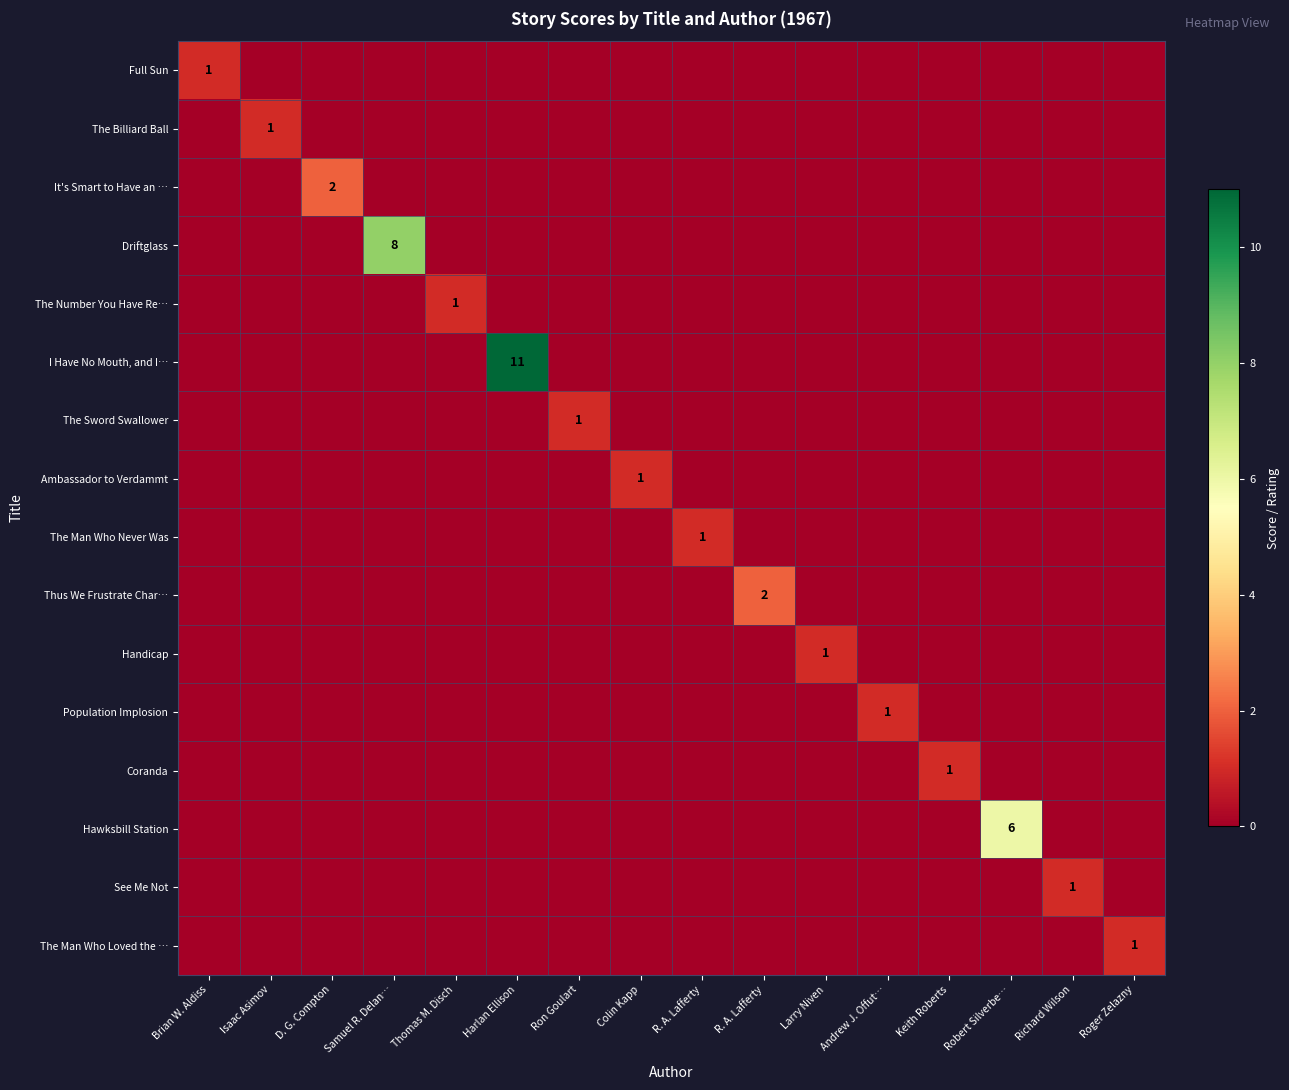

How many It's Smart to Have an … values are between 0 and 1?

15